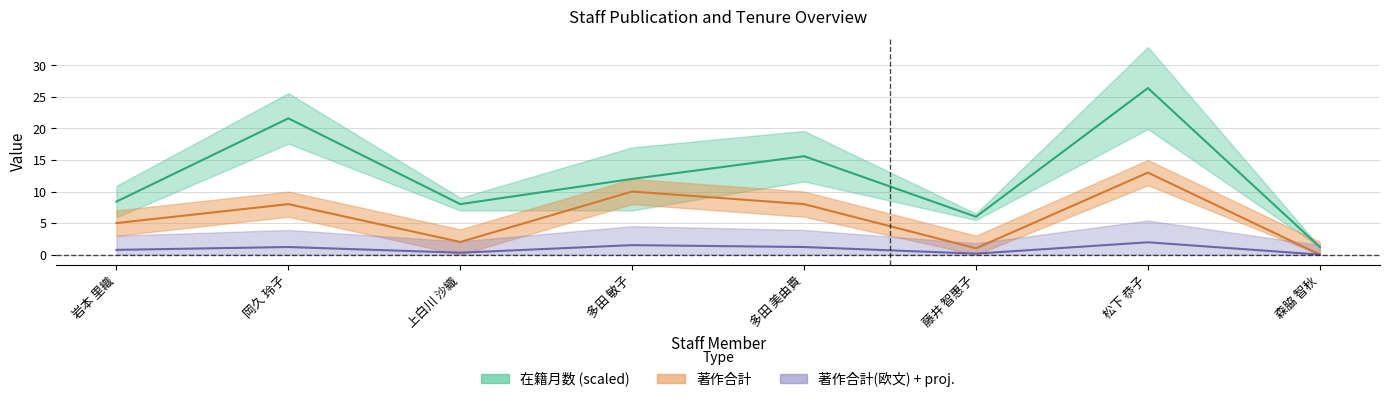

Is the value of 著作合計 at 岡久 玲子 greater than the value of 在籍月数 at 岩本 里織?

No